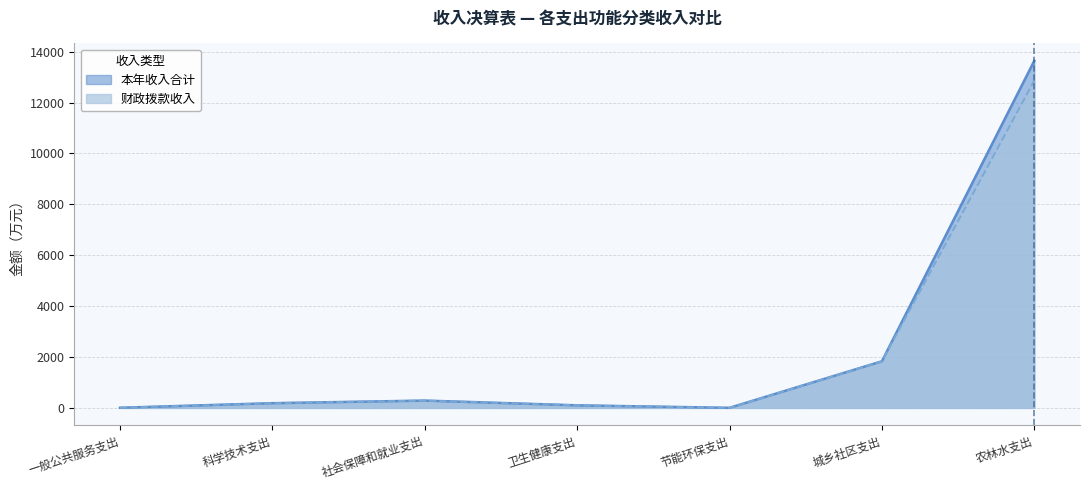

At which category does 财政拨款收入 reach its first local valley?

节能环保支出